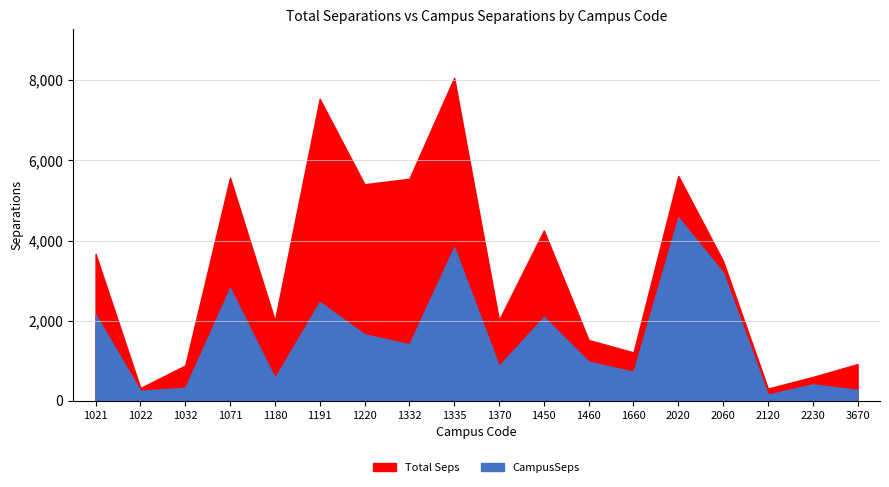

True or false: Total Seps and CampusSeps intersect in this chart.

False